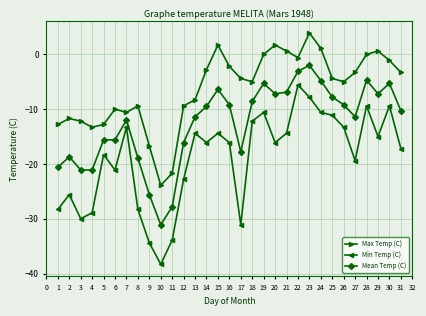

Which series has the largest total across all categories?

Max Temp (C)